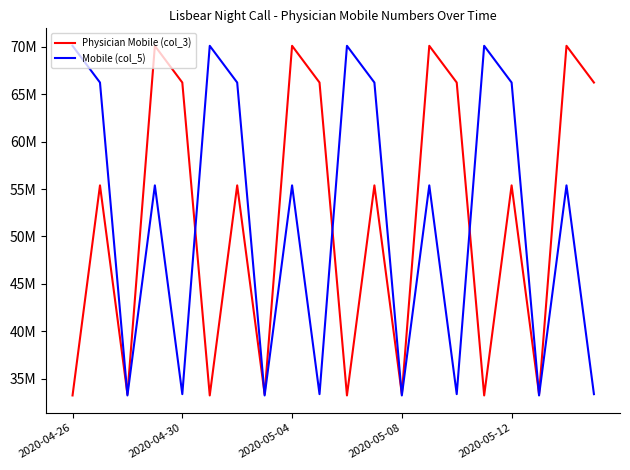

What is the difference between the second highest and minimum values in the Physician Mobile (col_3) series?

36905629